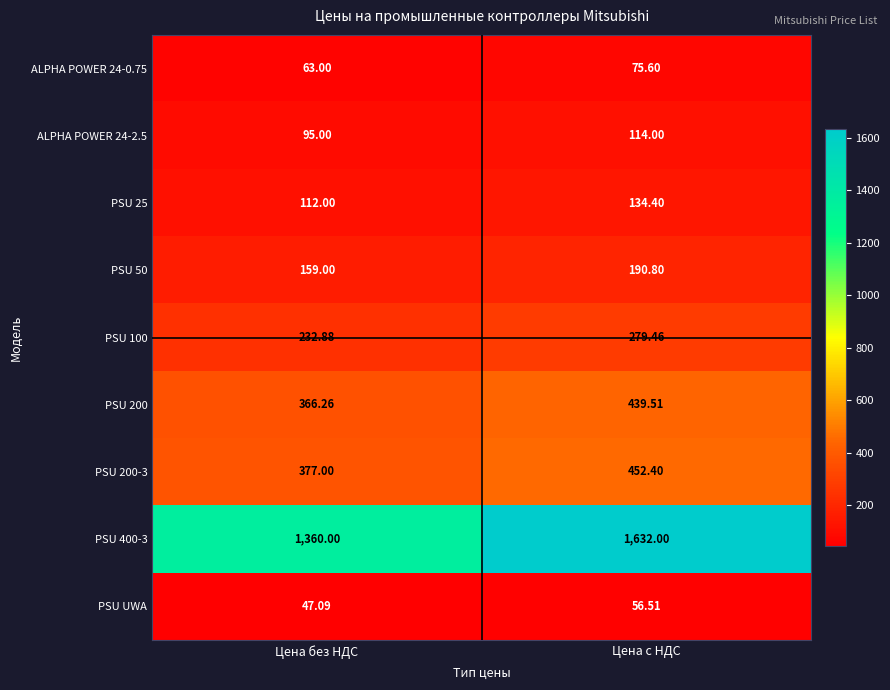

Which series has the widest spread of values?

PSU 400-3